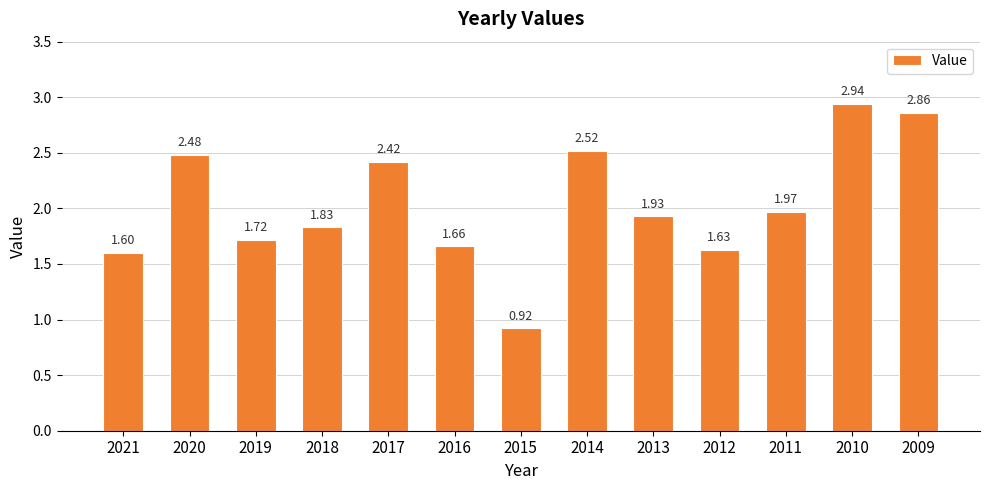

What is the difference between the maximum and second lowest values?

1.3